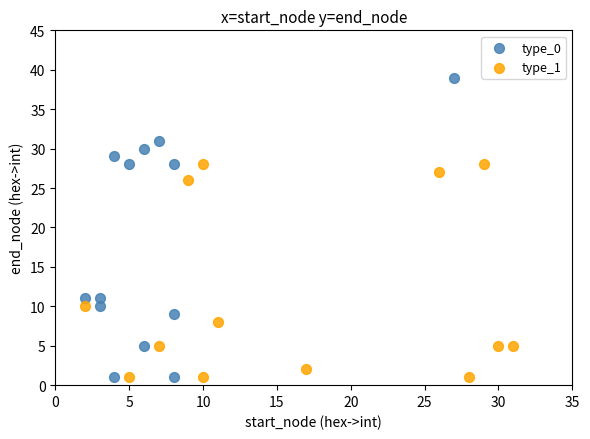

Which series reaches the maximum Y coordinate?

type_0